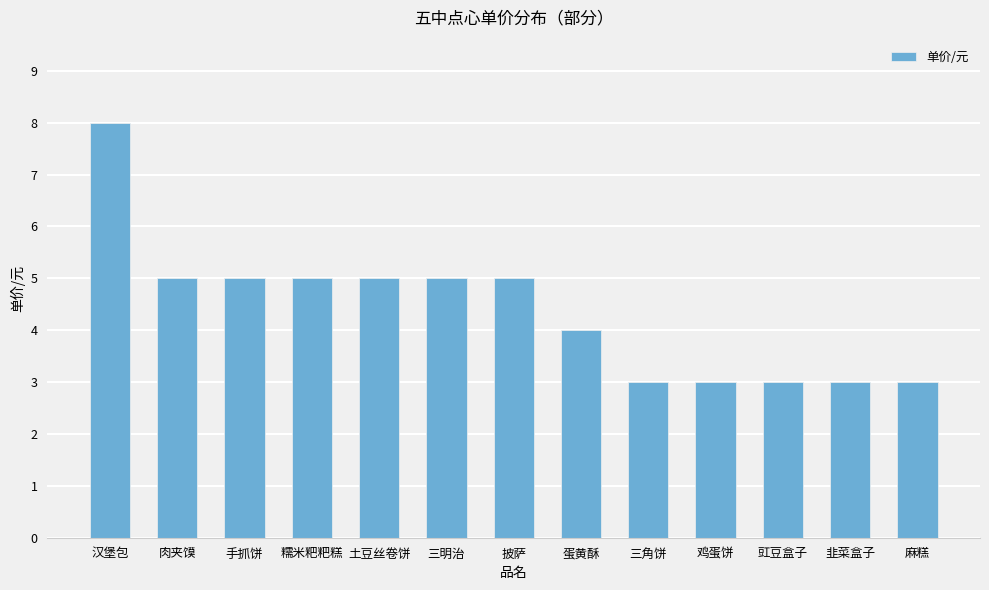

The chart shows a value of 8 at 汉堡包. True or false?

True